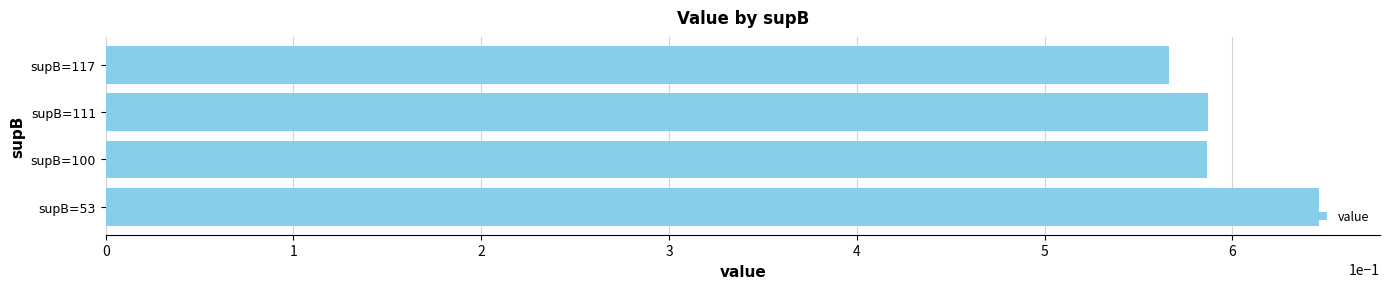

Which label corresponds to the largest value in the chart?

supB=53